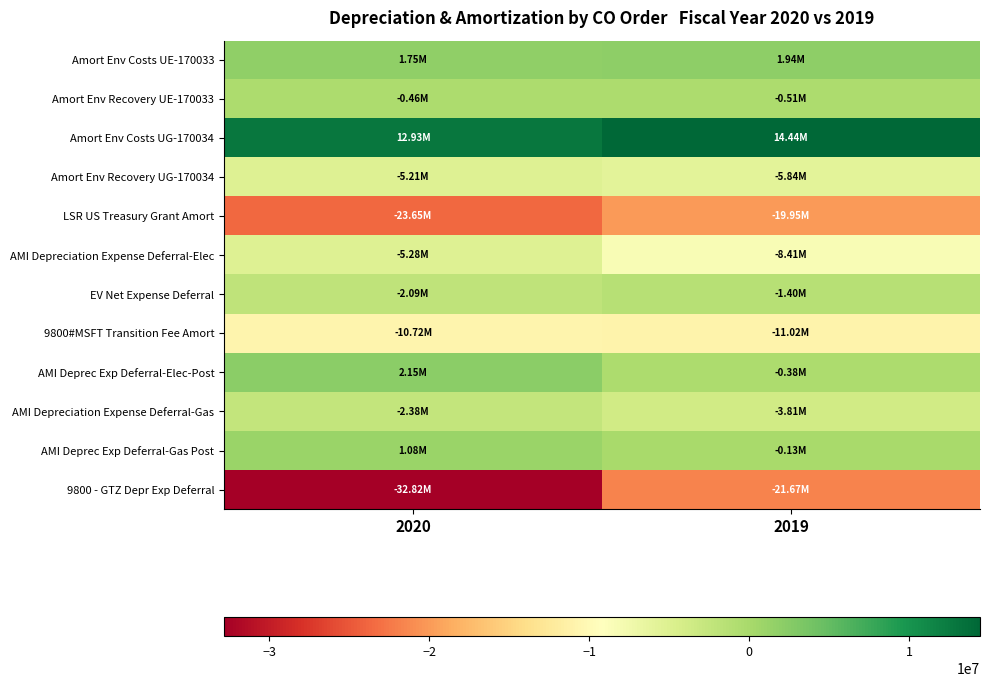

What is the maximum value shown in the chart?

14438496.7